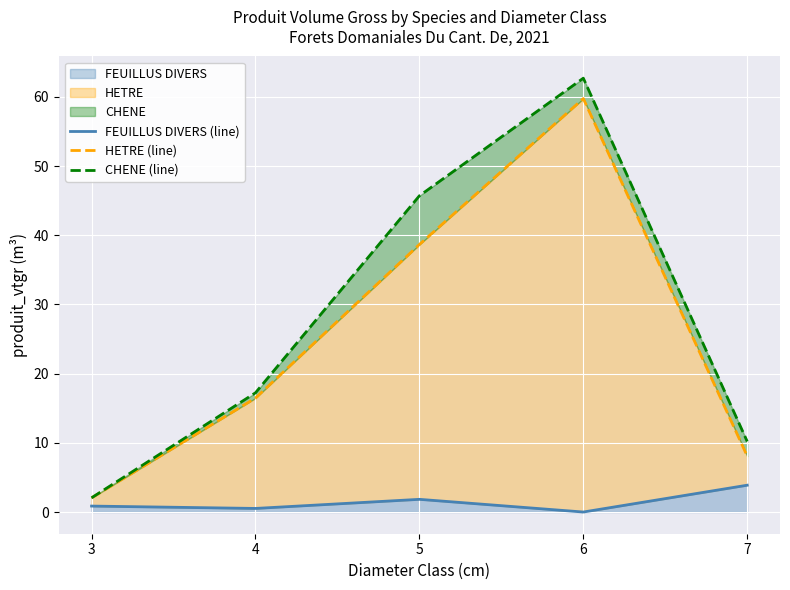

What is the difference between the highest and lowest values at 7?

6.3